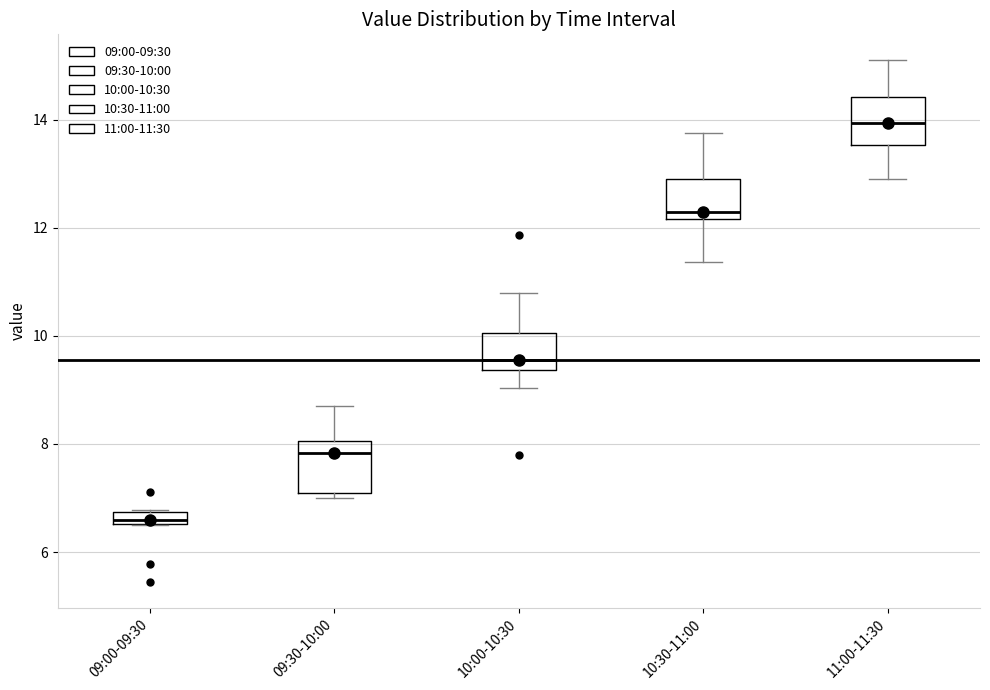

Which box's median line is the lowest?

09:00-09:30